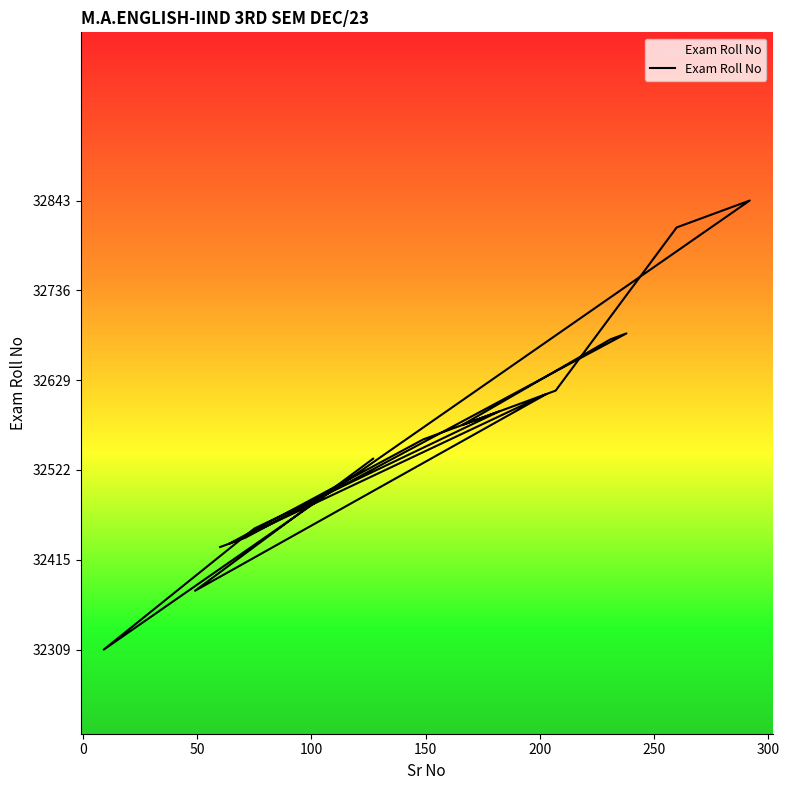

What is the maximum value shown in the chart?

32843